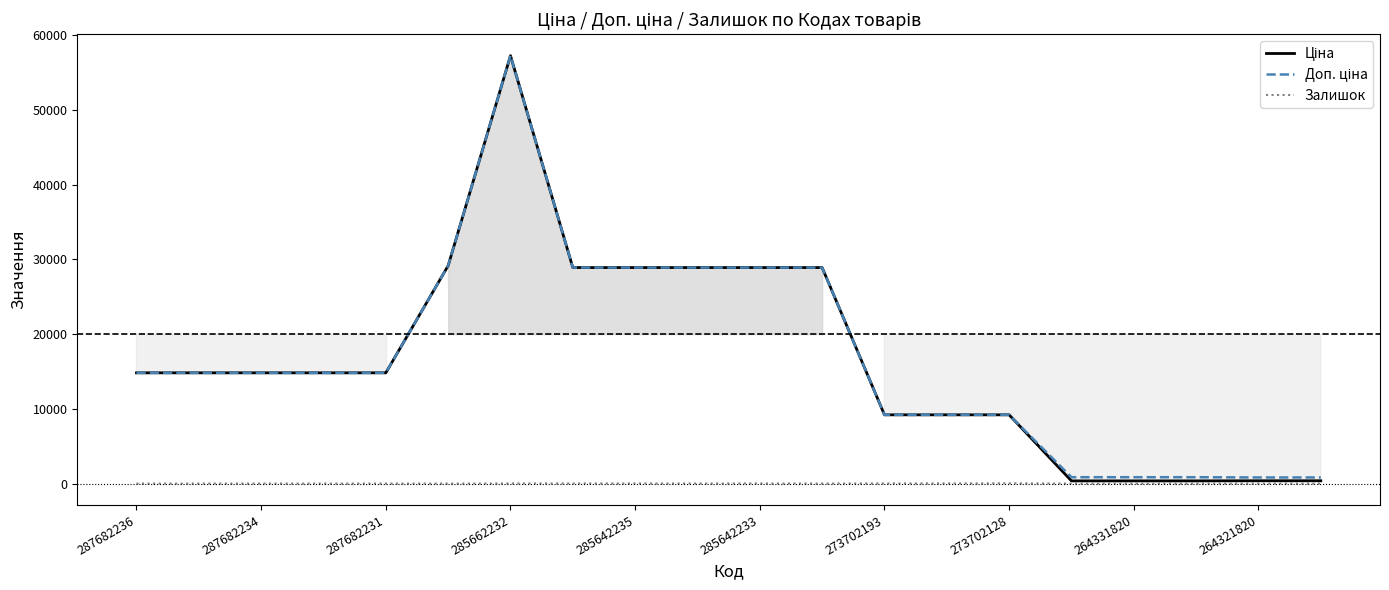

At which label does Ціна first exceed 14817?

287682236